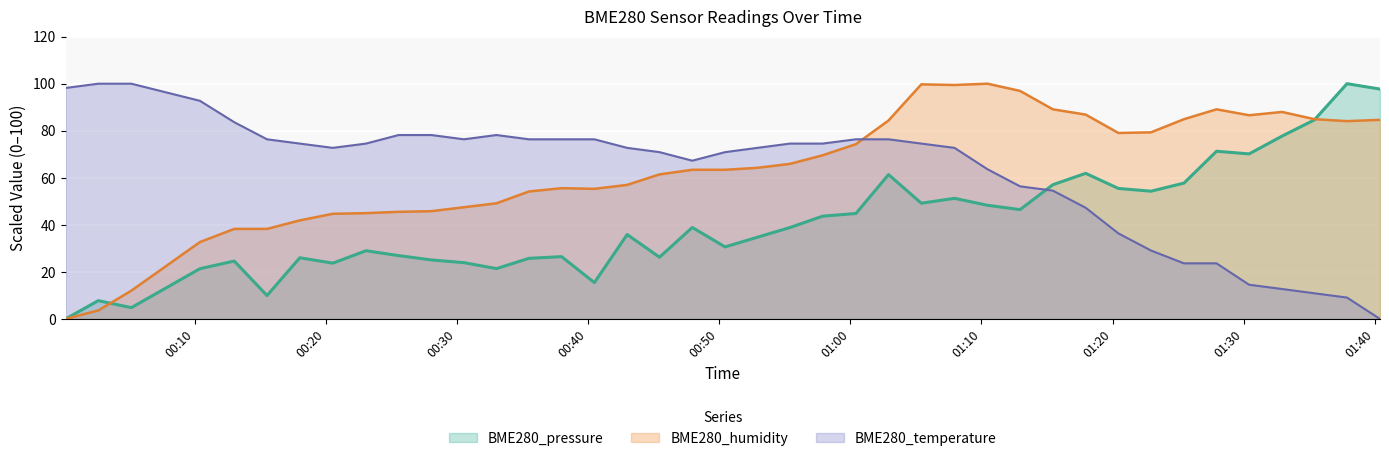

What is the label of the 36th point from the right?

2021/11/09 00:13:01